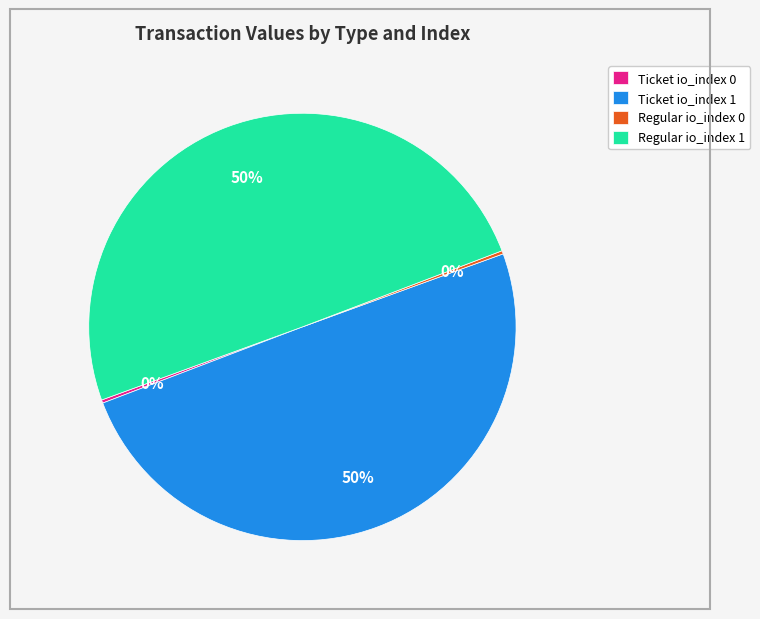

Is it true that Ticket io_index 1 is 50% of the pie?

True